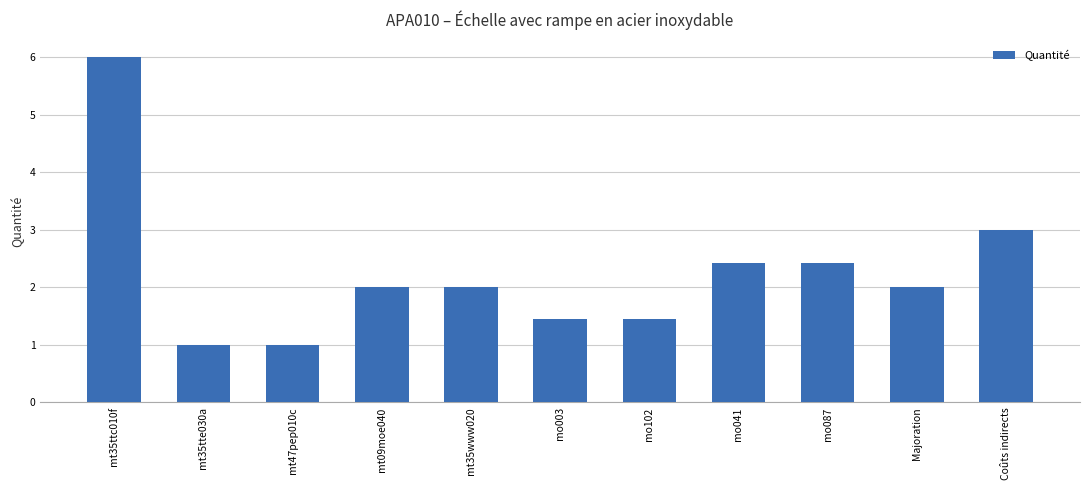

What position from the right is mt35tte030a?

10